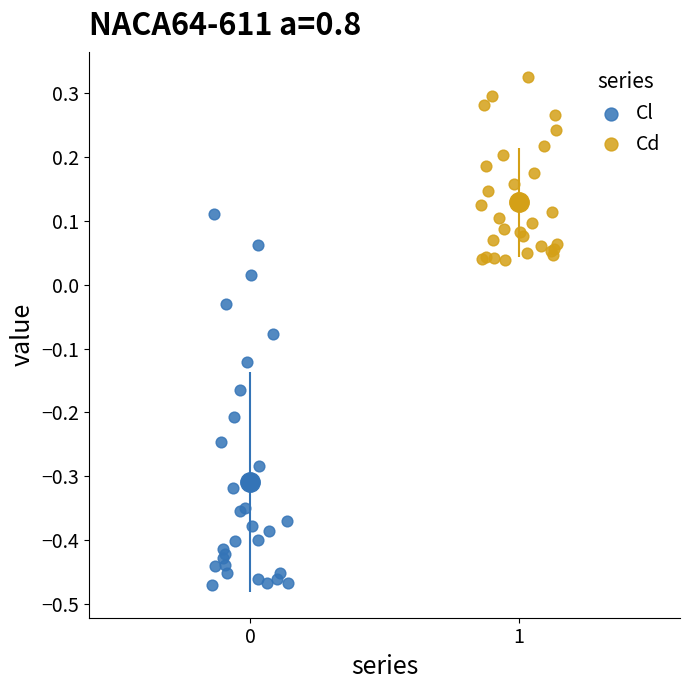

Which series reaches the maximum Y coordinate?

Cd